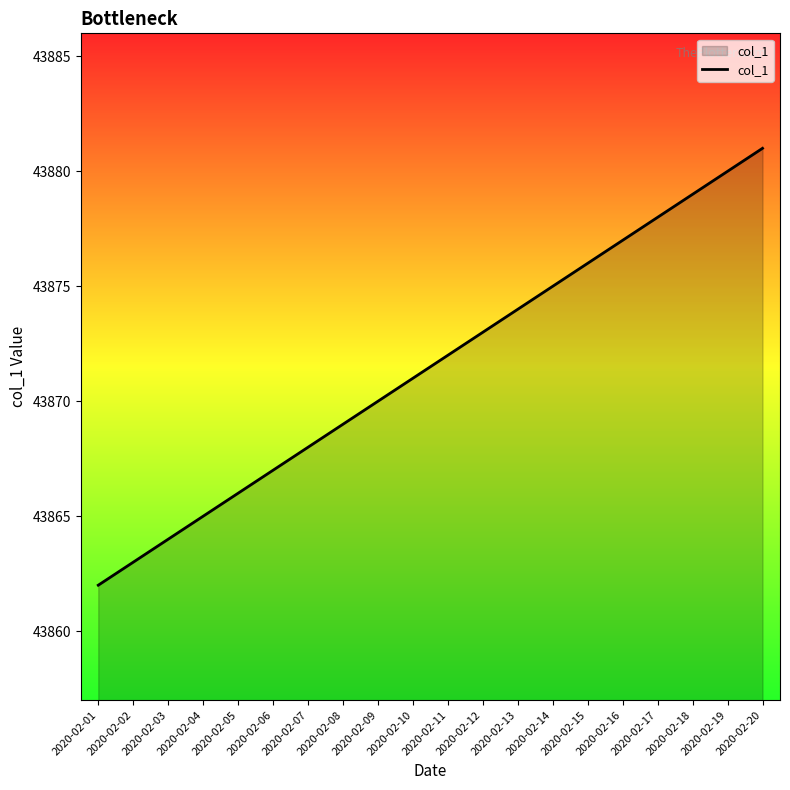

Where is the data nearest to the value 43871?

2020-02-10